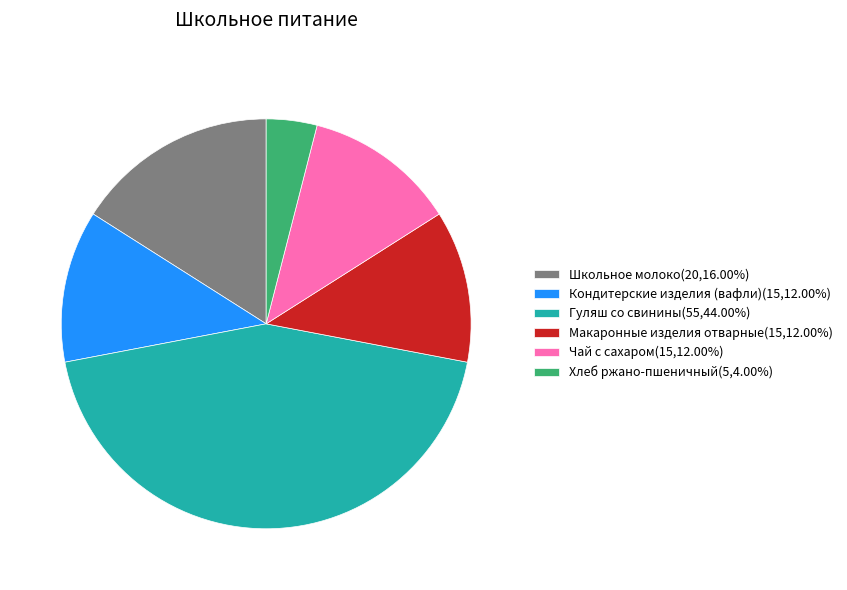

How many slices are in this pie chart?

6